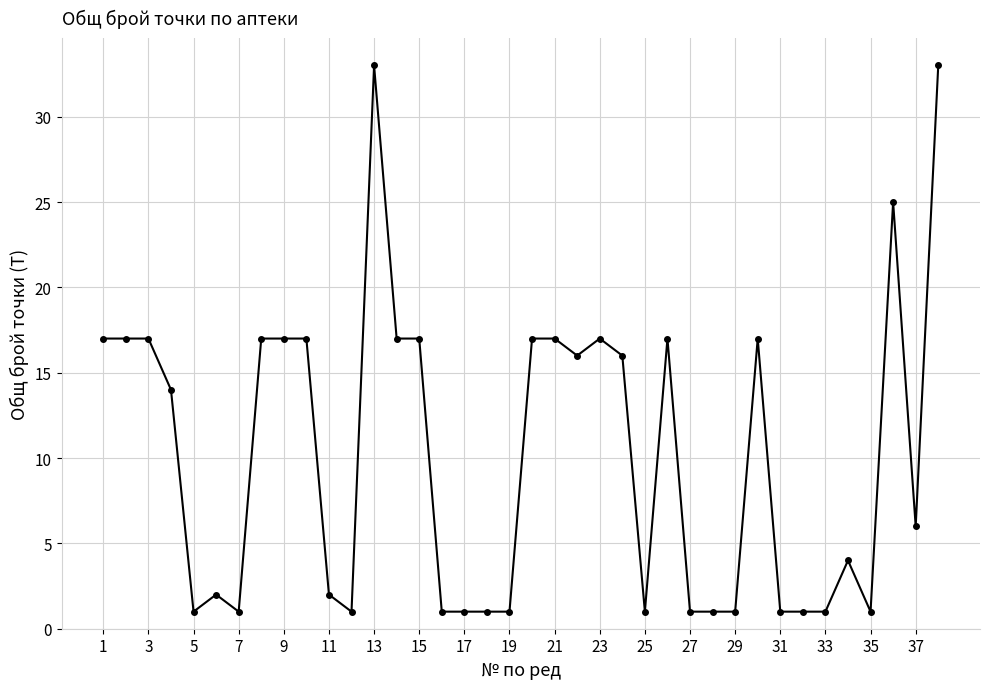

True or false: the data has more than 2 interior local peaks.

True